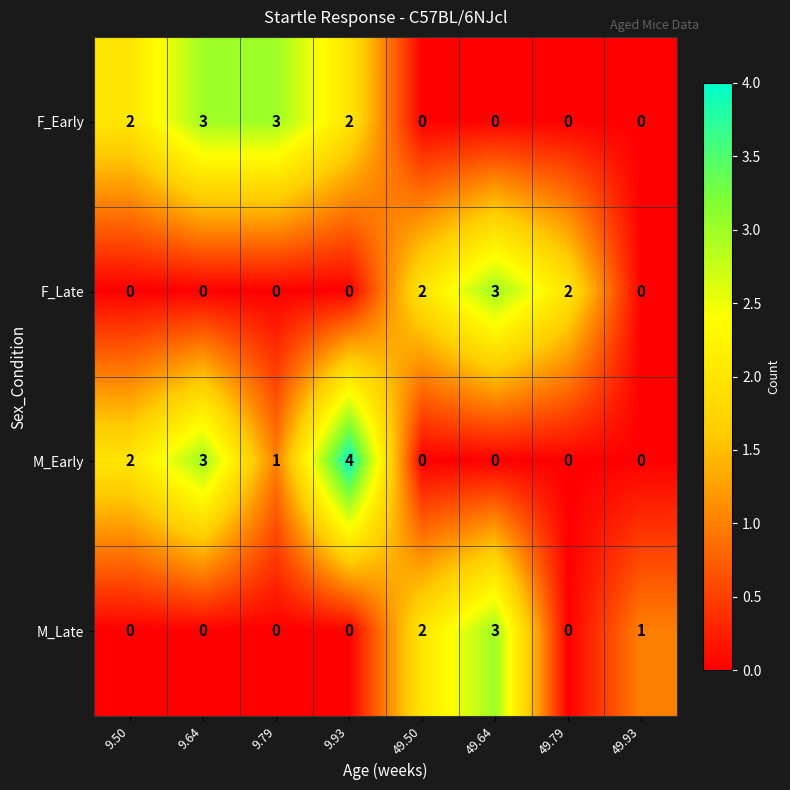

What is the total value across all series at 49.64?

6